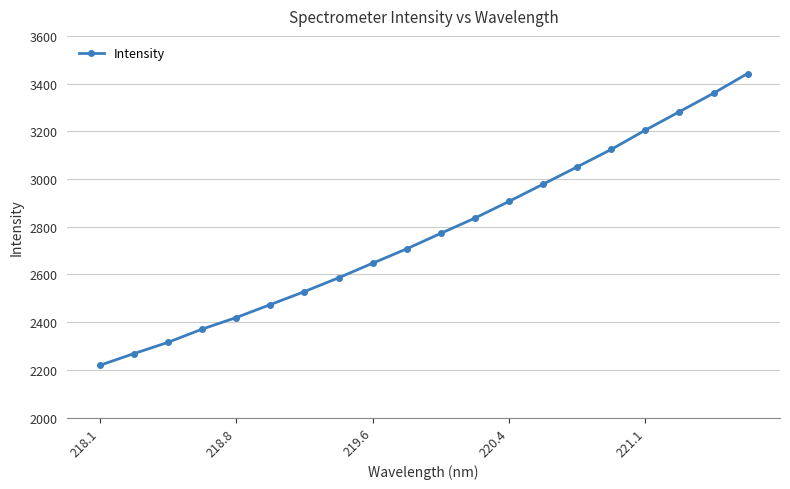

What is the sum of all values?

55491.5